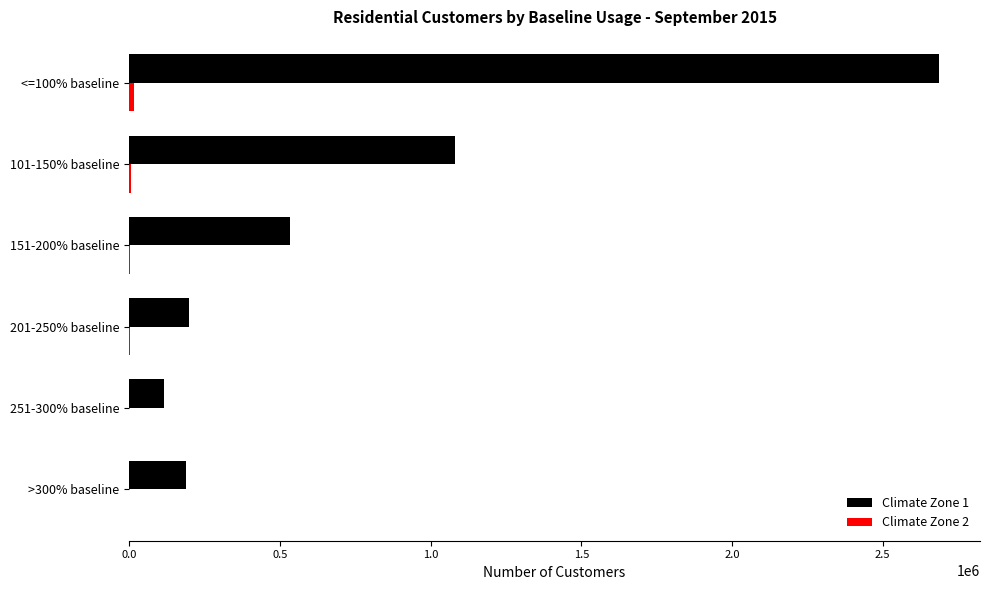

The value of Climate Zone 1 at 251-300% baseline is 114834. True or false?

True